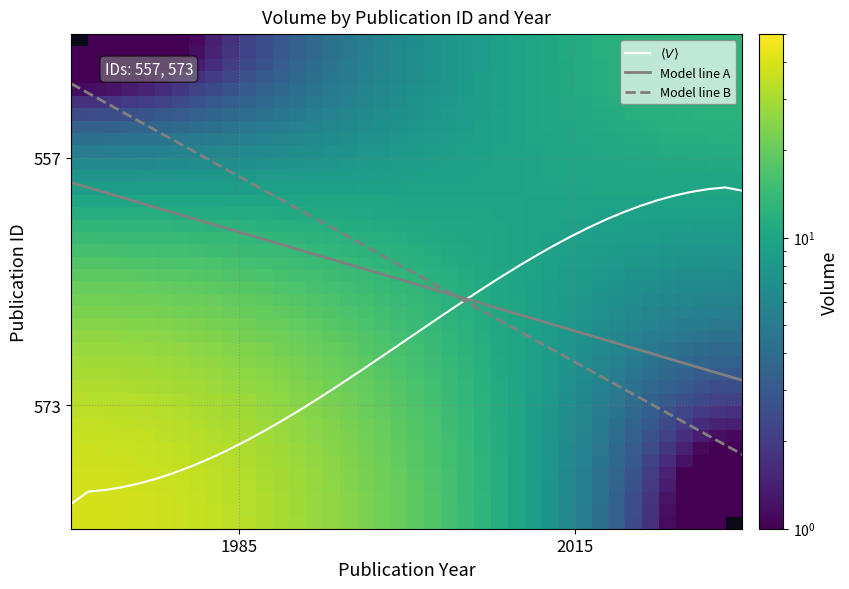

What is the greatest value displayed?

39